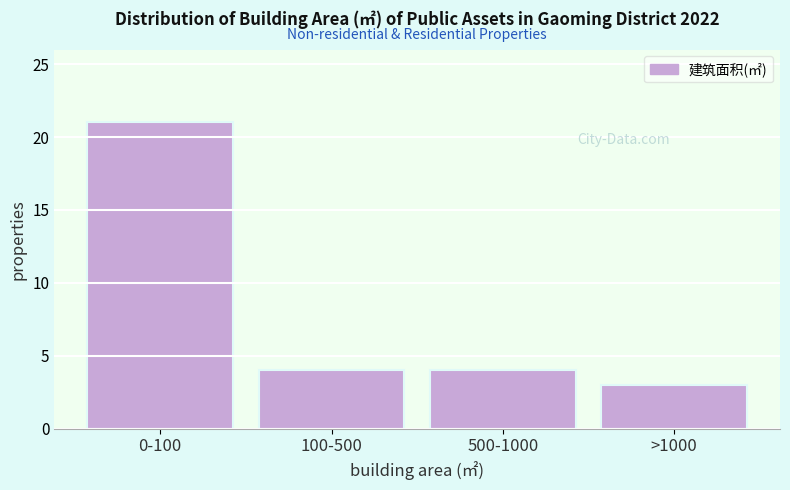

Reading right to left, transcribe all the data shown in this chart.

3	4	4	21